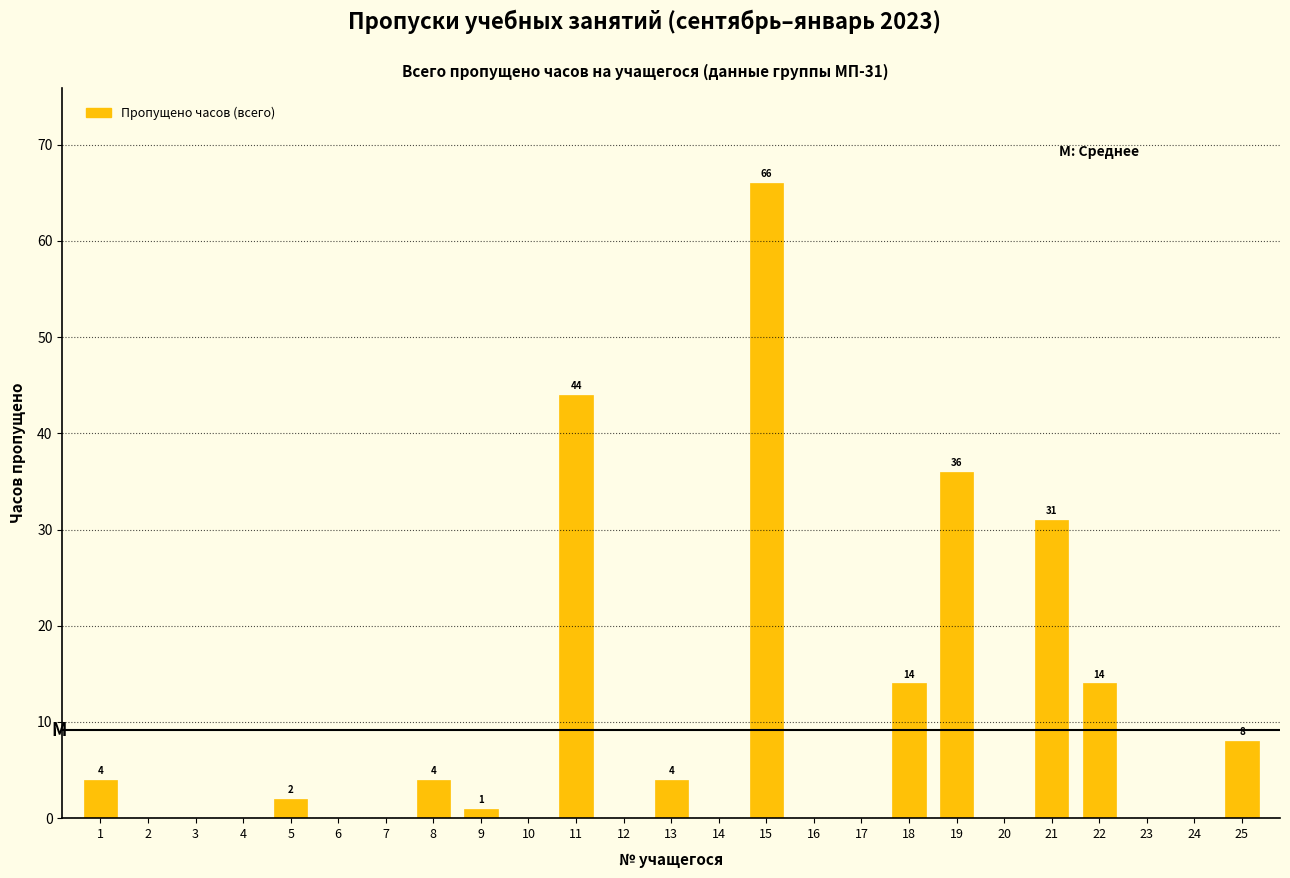

Reading left to right, what are all the values shown in this chart?

1=4	2=0	3=0	4=0	5=2	6=0	7=0	8=4	9=1	10=0	11=44	12=0	13=4	14=0	15=66	16=0	17=0	18=14	19=36	20=0	21=31	22=14	23=0	24=0	25=8